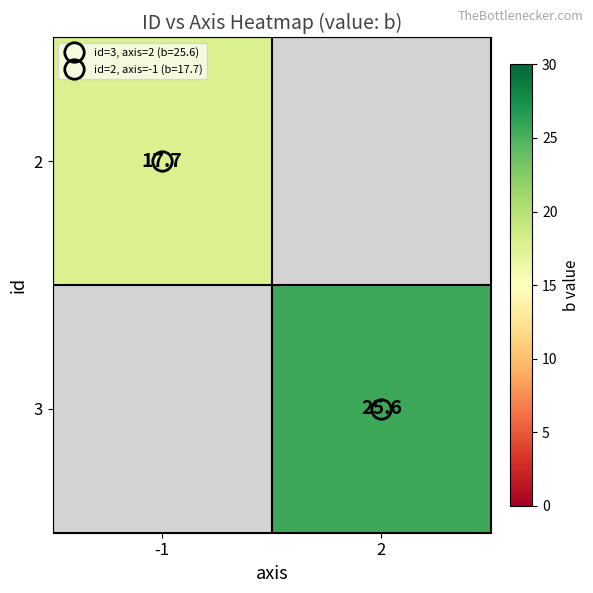

What is the maximum value shown in the chart?

25.6